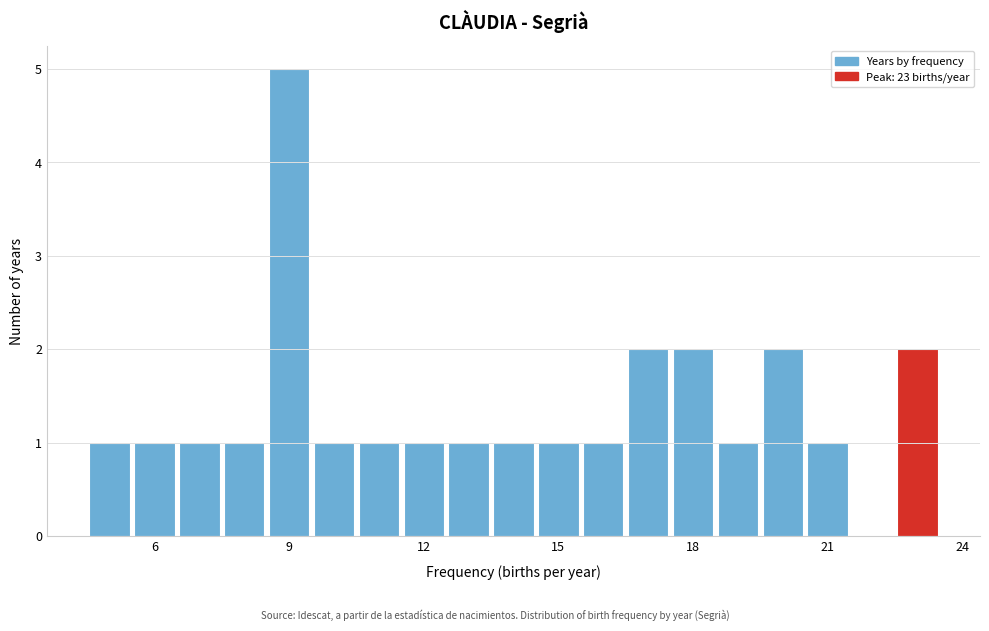

Read against the x-axis, roughly where is the centre of the tallest bar?

9.0